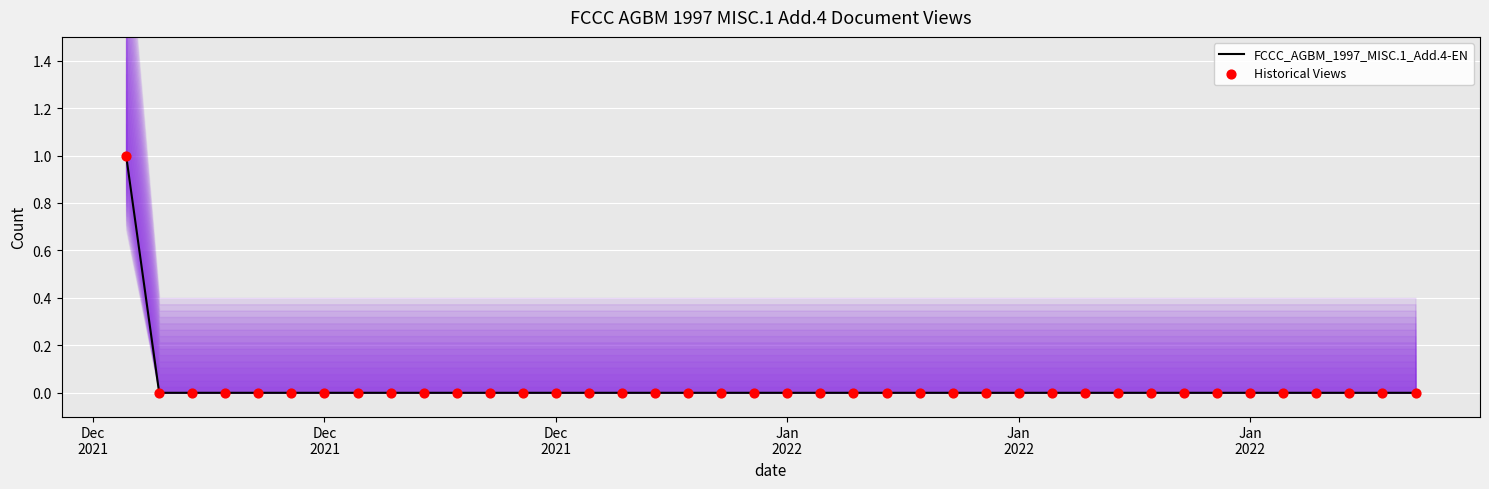

At how many categories does at least one series exceed 0?

1